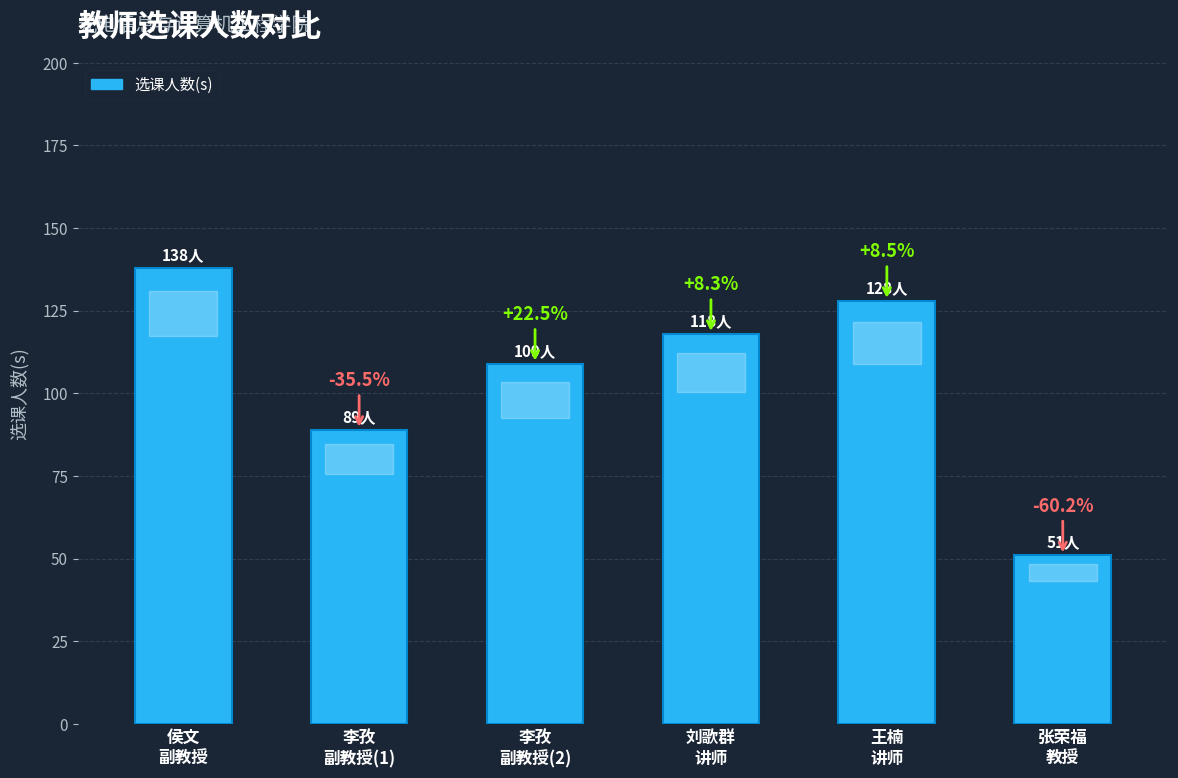

The value at 李孜
副教授(2) is 109. True or false?

True